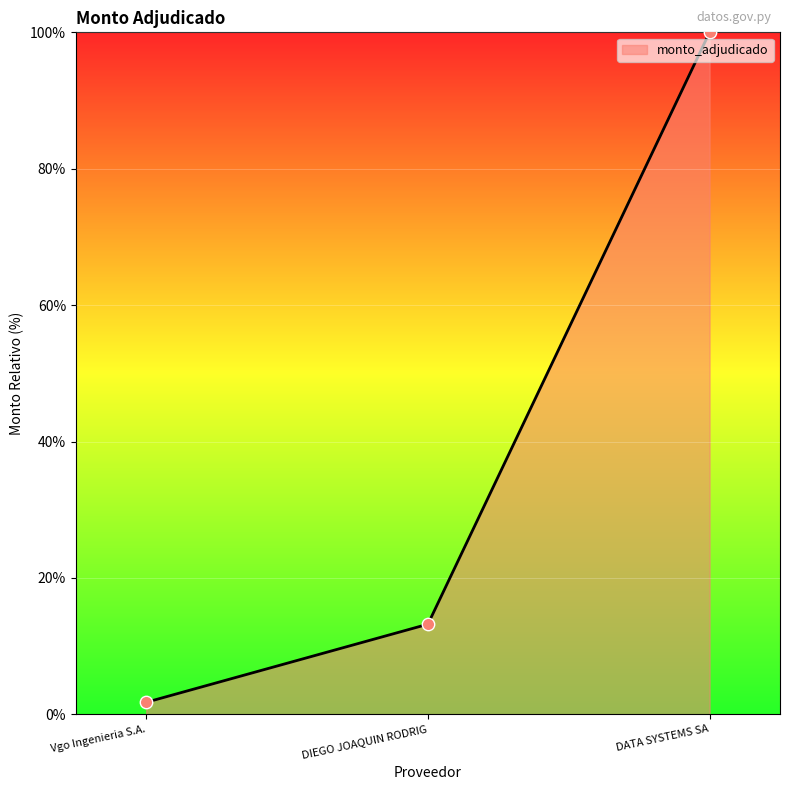

What is the change in value from DIEGO JOAQUIN RODRIG to DATA SYSTEMS SA?

+86.8